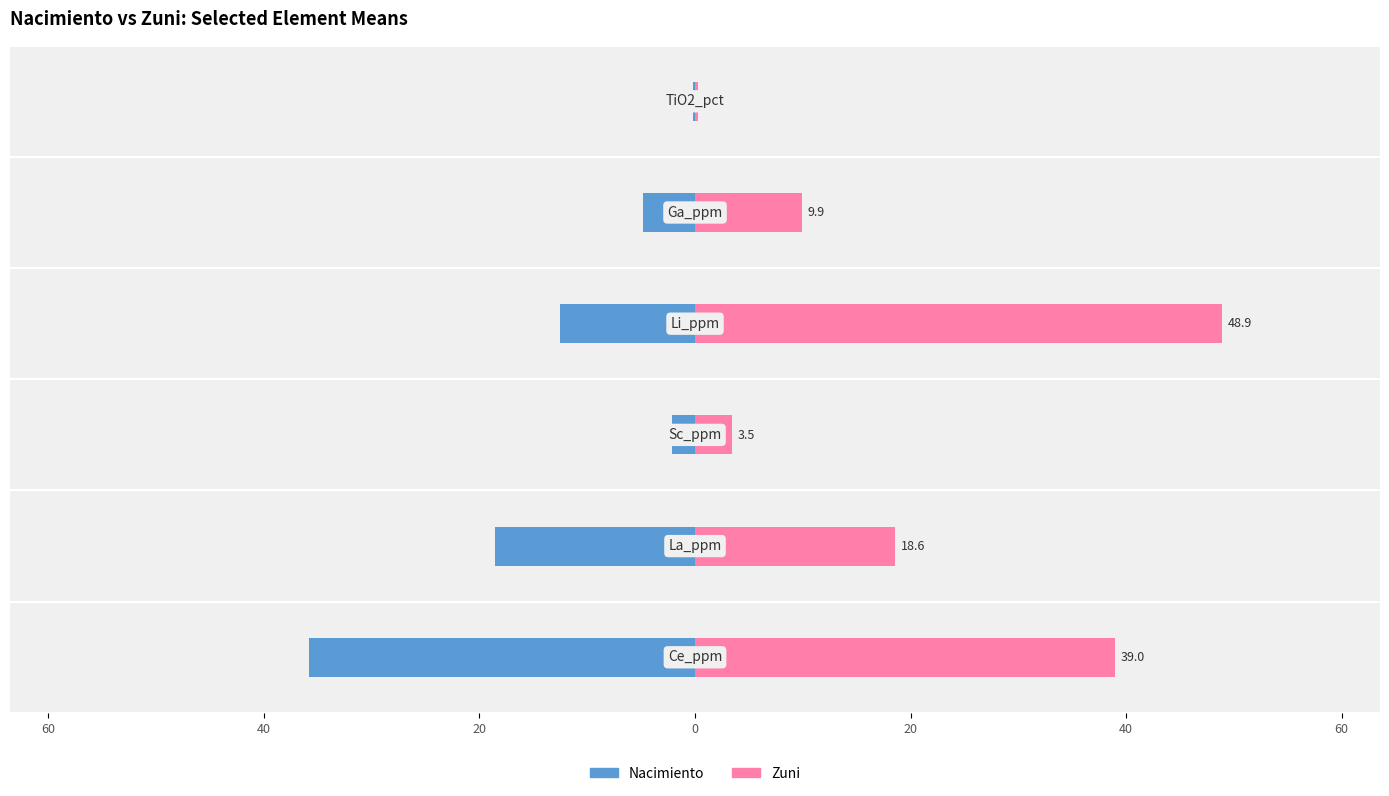

What is the average value of the Zuni series?

20.0